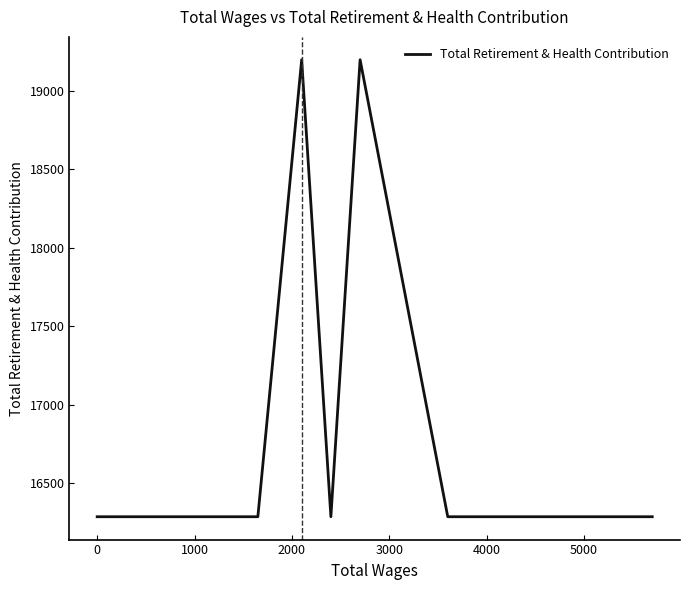

True or false: there are more than 2 points higher than both neighbors.

False